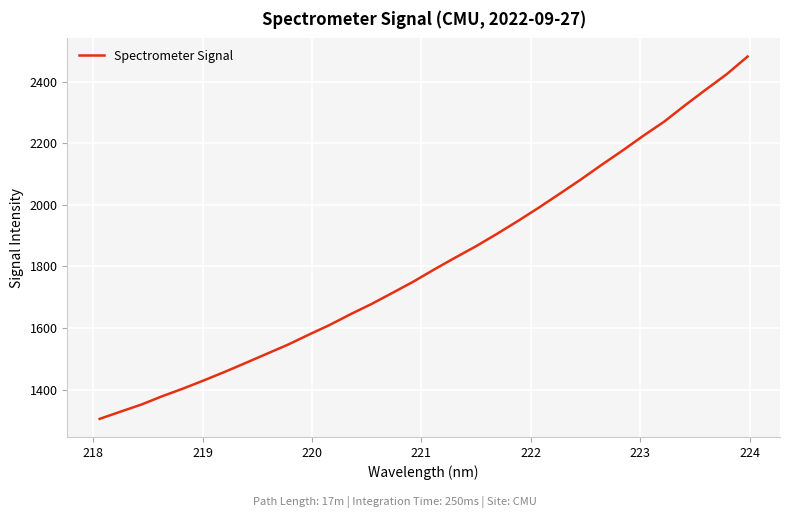

Is this an area chart (filled region under the line)?

No